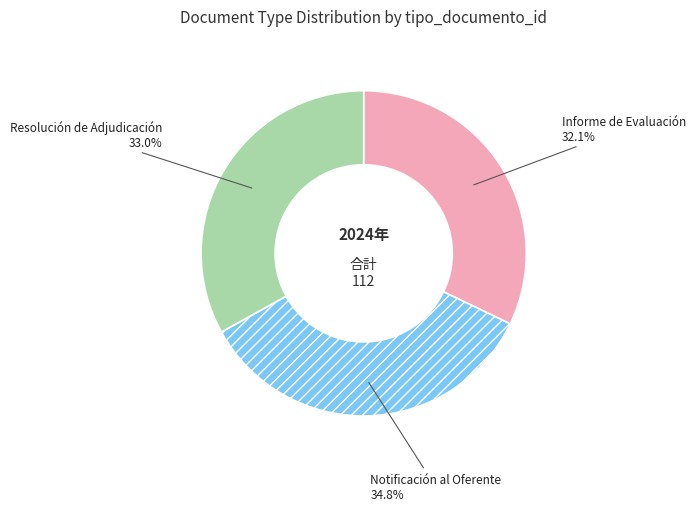

Which category has the biggest portion of the pie?

Notificación al Oferente